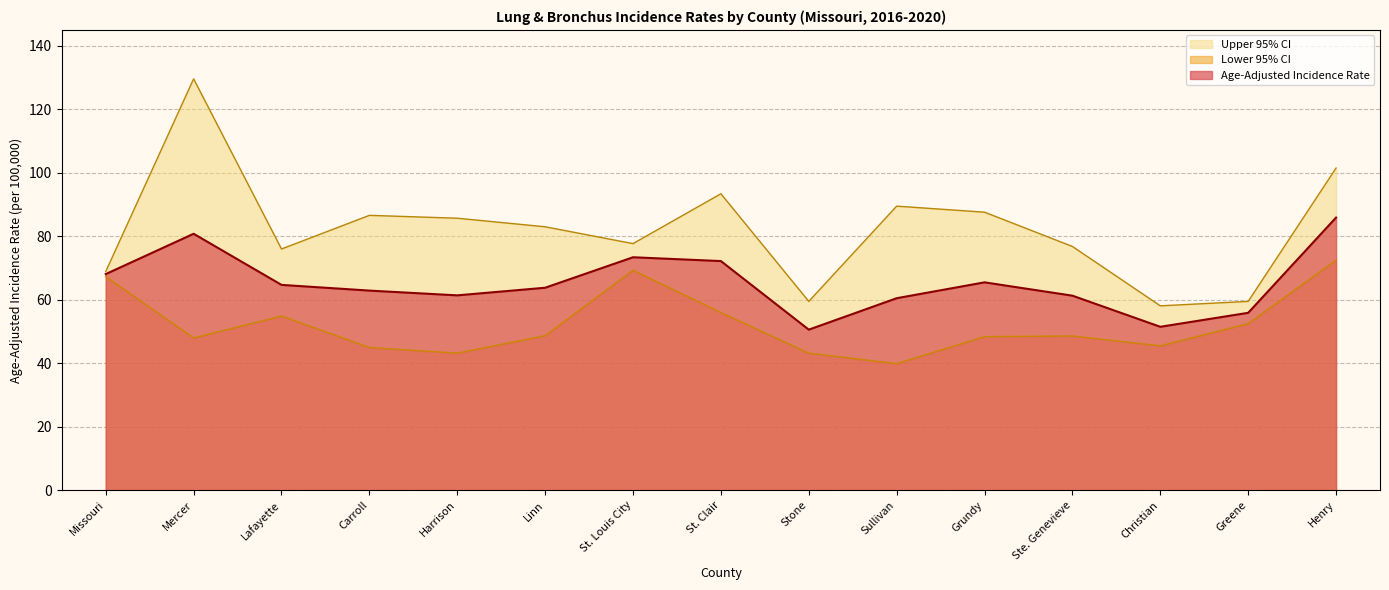

How many interior local peaks does the Age-Adjusted Incidence Rate series have?

3